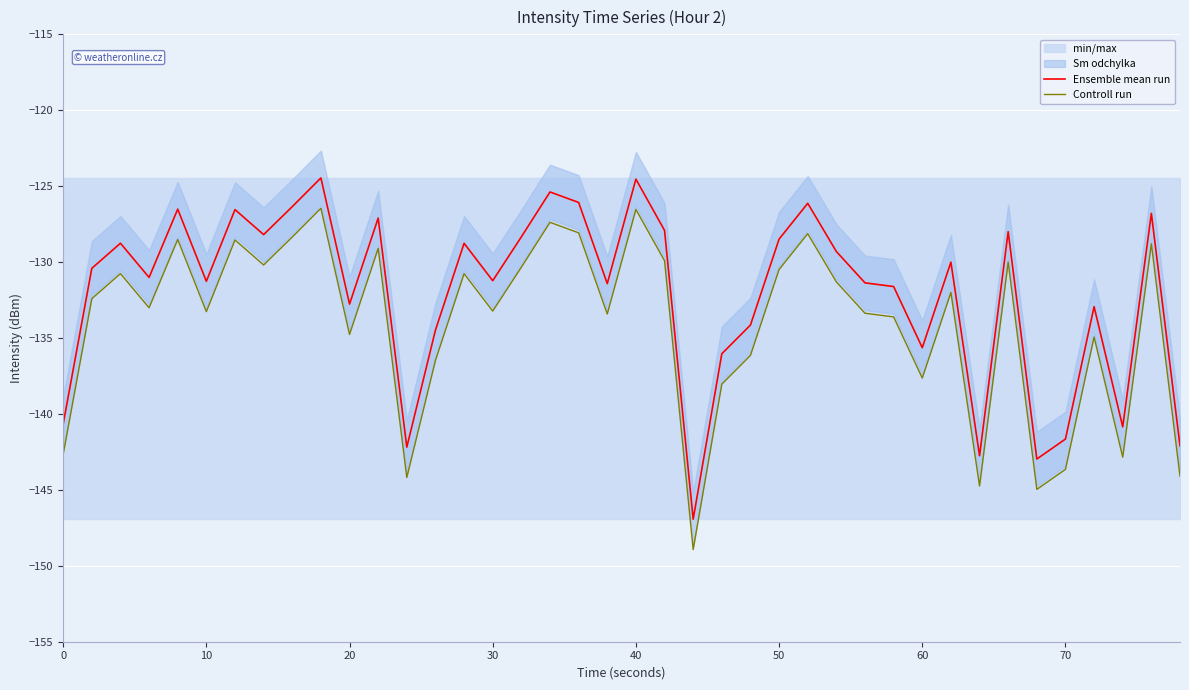

True or false: Controll run and Ensemble mean run intersect in this chart.

False